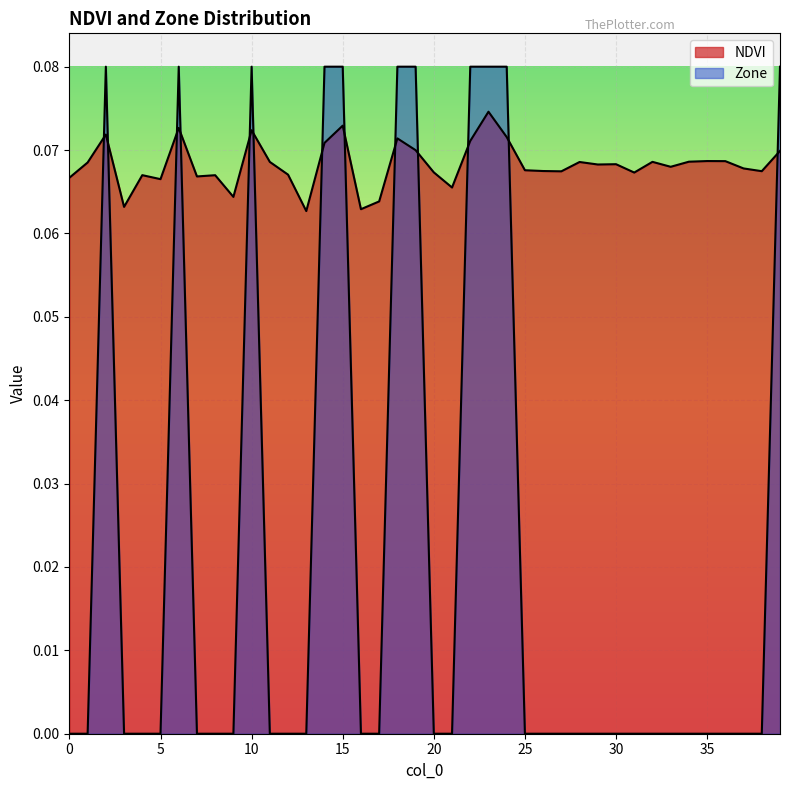

What is the sum of the Zone values at 23 and 6?

0.2